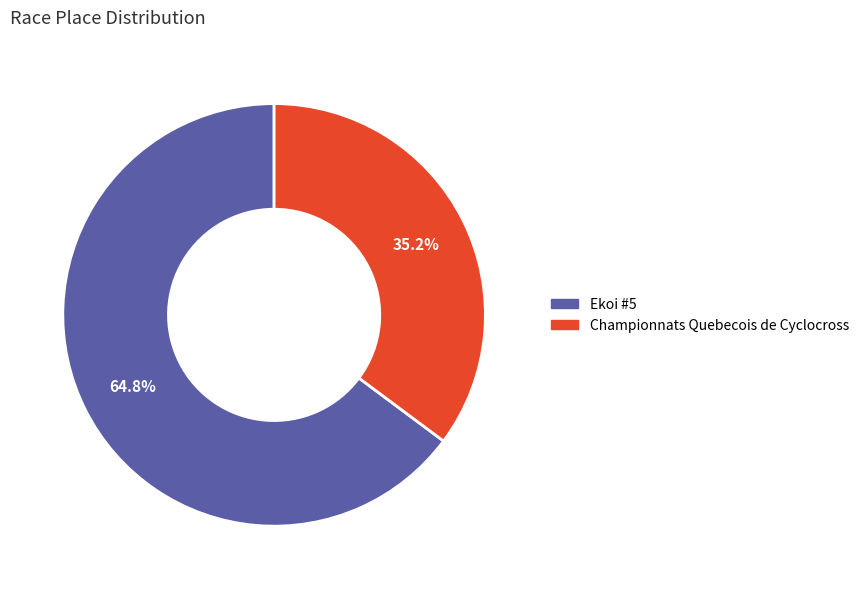

To the nearest percent, what percentage of the pie is Championnats Quebecois de Cyclocross?

35%